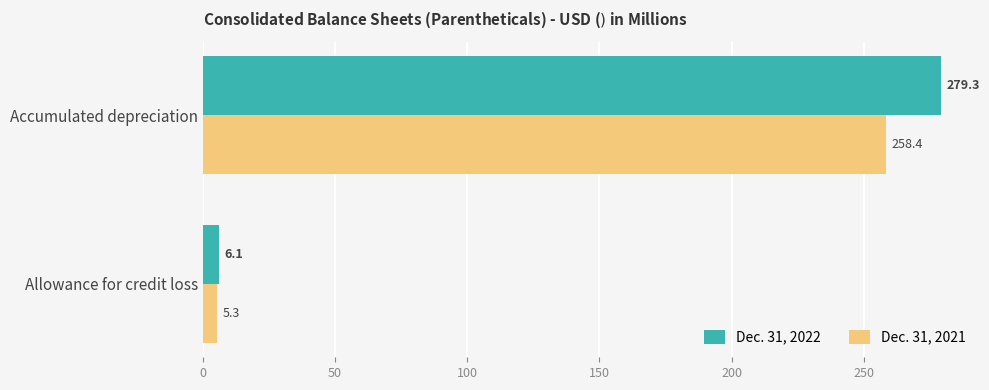

Which series has the largest range (max minus min)?

Dec. 31, 2022